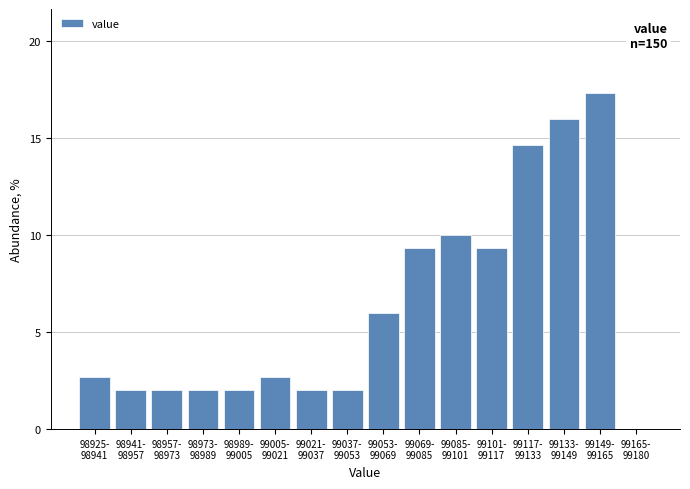

How many distinct data groups are displayed?

1